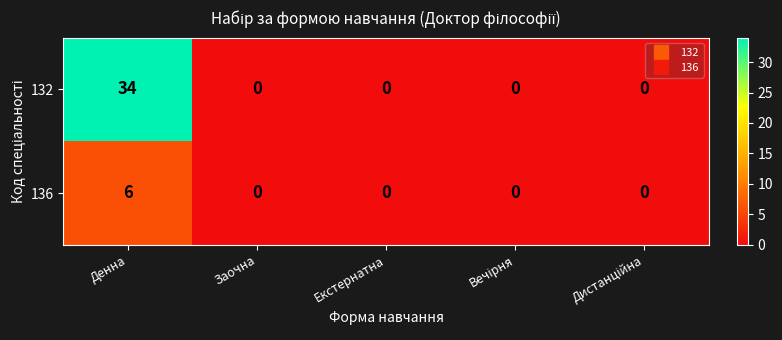

Which category has the highest value across all series?

Денна